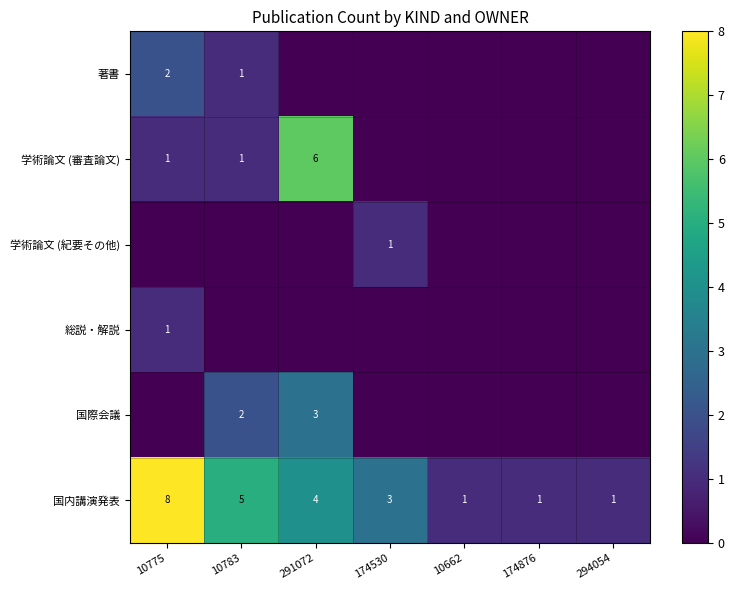

True or false: 国内講演発表 has a value of 2 at 174876.

False